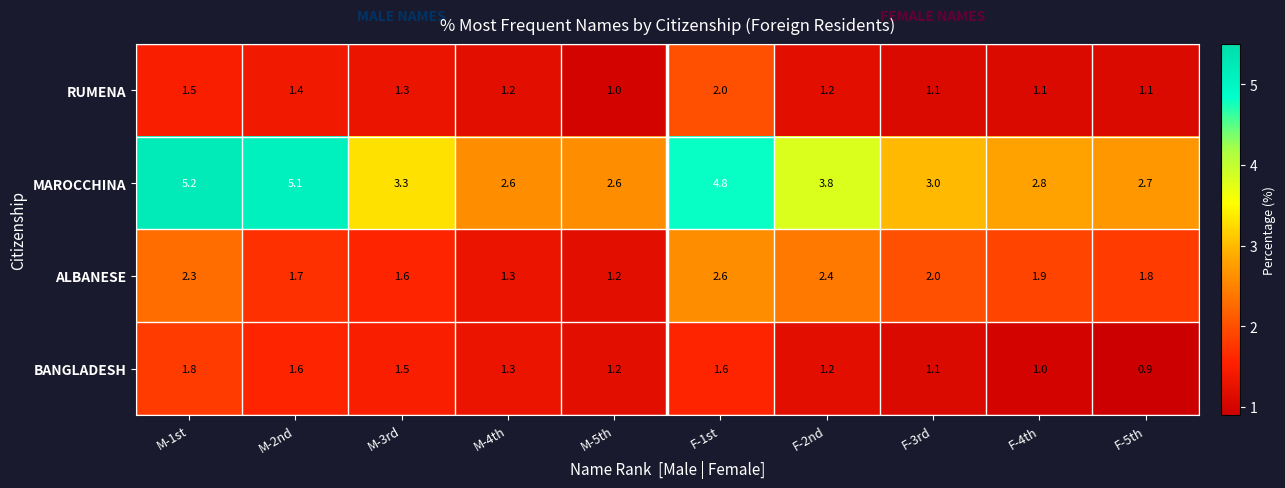

Read the ALBANESE value at M-4th.

1.3